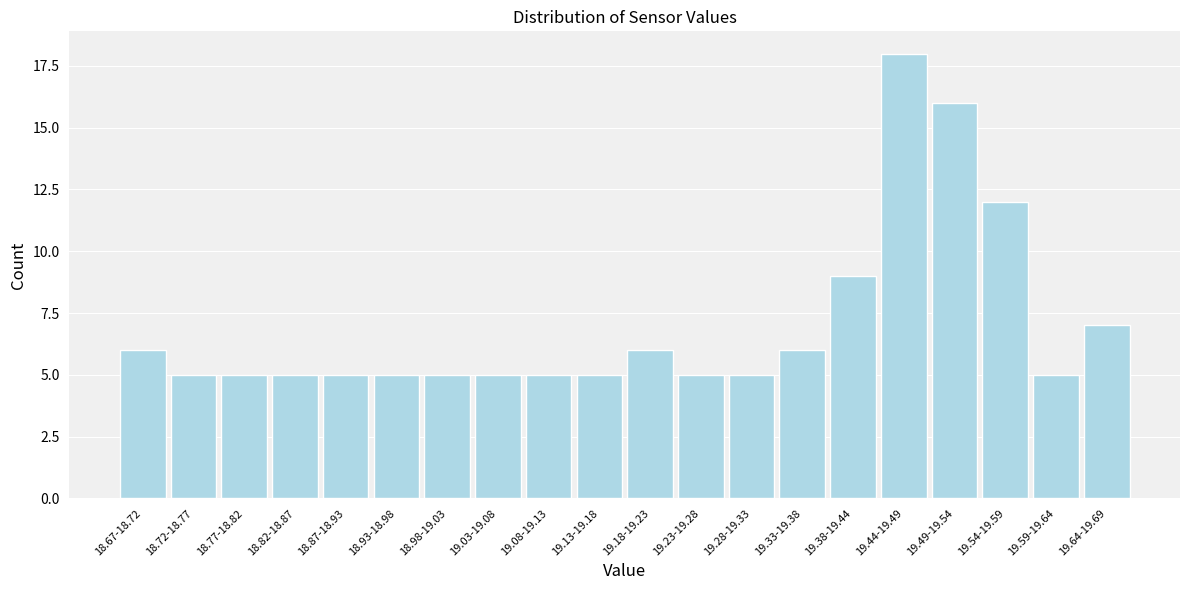

Reading right to left, extract all data points from this chart.

7	5	12	16	18	9	6	5	5	6	5	5	5	5	5	5	5	5	5	6